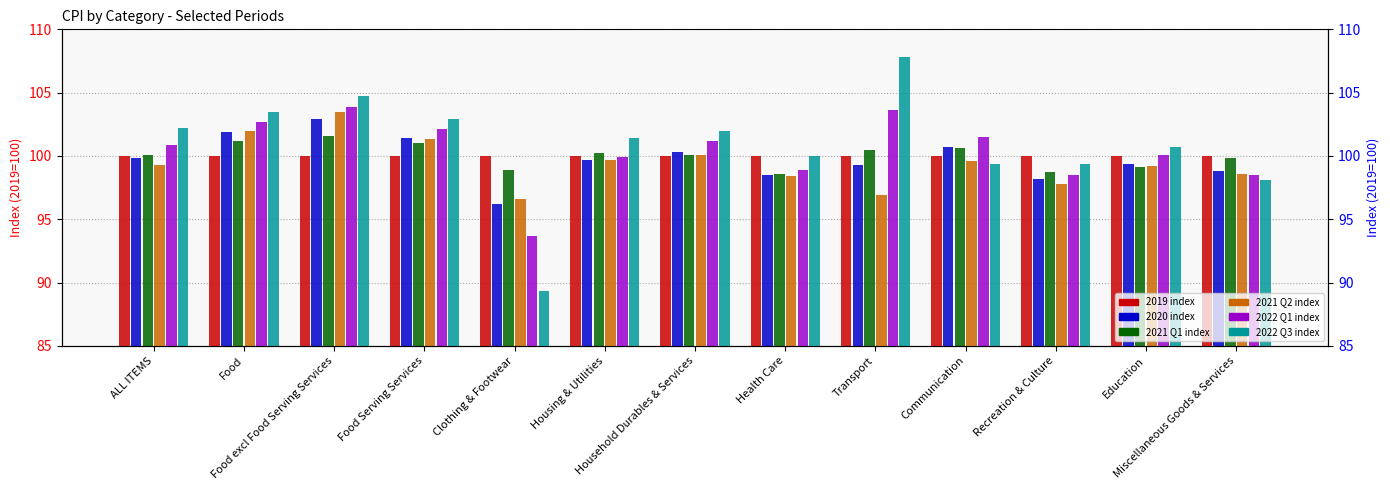

Reading left to right, list all the values displayed in this chart.

2019 index: 100.0	100.0	100.0	100.0	100.0	100.0	100.0	100.0	100.0	100.0	100.0	100.0	100.0
2020 index: 99.8	101.9	102.9	101.4	96.2	99.7	100.3	98.5	99.3	100.7	98.2	99.4	98.8
2021 Q1 index: 100.1	101.2	101.6	101.0	98.9	100.2	100.1	98.6	100.5	100.6	98.7	99.1	99.8
2021 Q2 index: 99.3	102.0	103.5	101.3	96.6	99.7	100.1	98.4	96.9	99.6	97.8	99.2	98.6
2022 Q1 index: 100.9	102.7	103.9	102.1	93.7	99.9	101.2	98.9	103.6	101.5	98.5	100.1	98.5
2022 Q3 index: 102.2	103.5	104.7	102.9	89.3	101.4	102.0	100.0	107.8	99.4	99.4	100.7	98.1